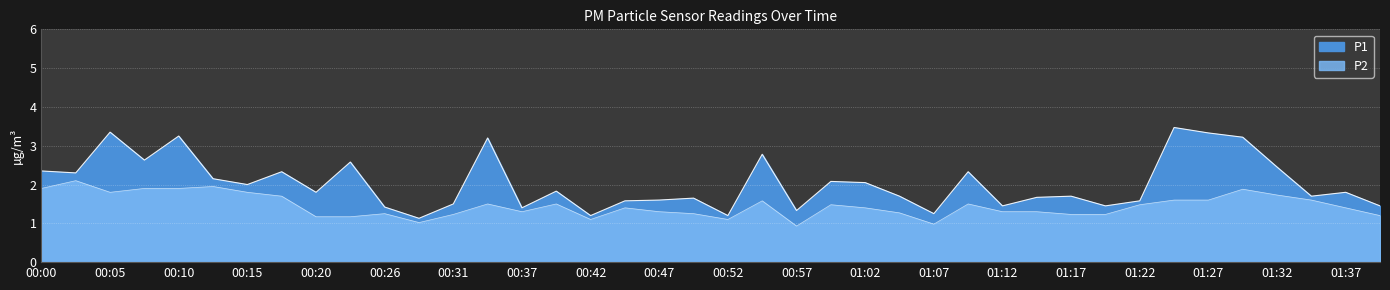

What is the greatest value displayed?

3.5